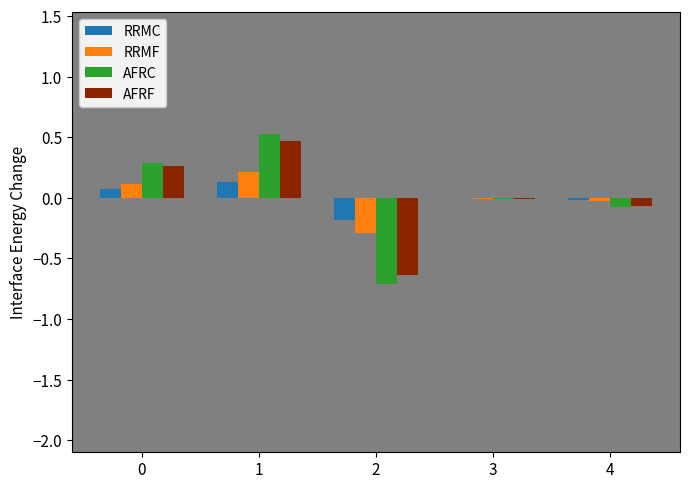

True or false: RRMF has a value of -0.4 at 2.

False